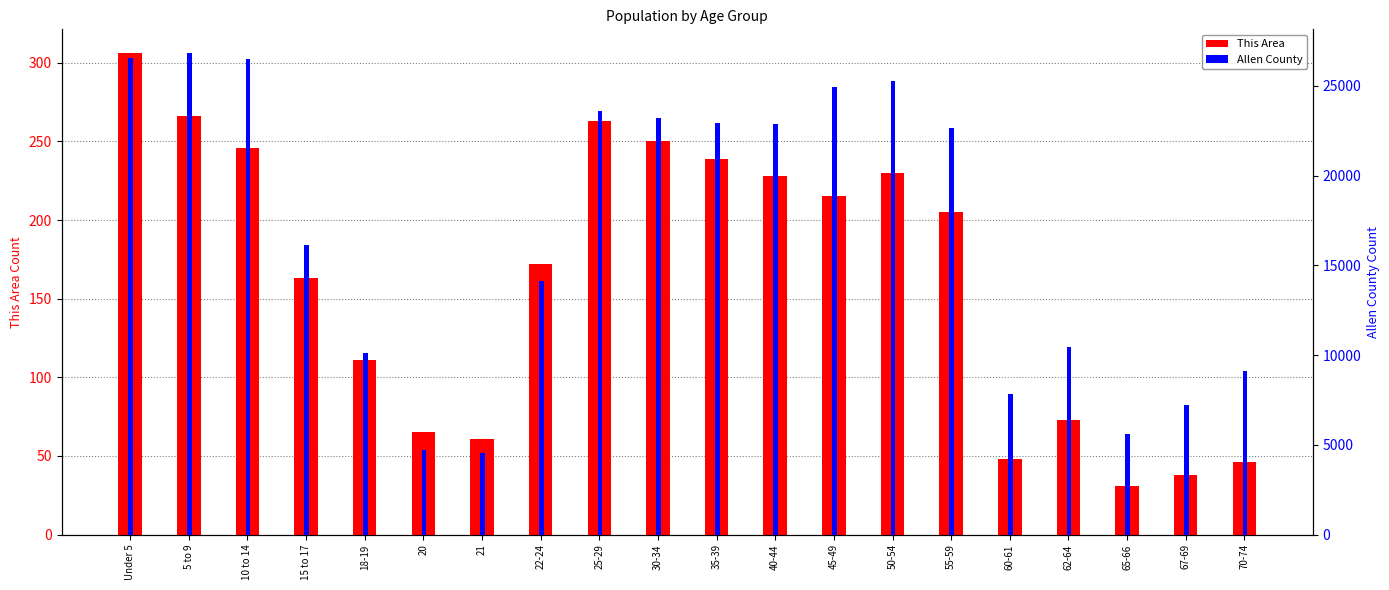

Which label corresponds to the largest value in the chart?

5 to 9